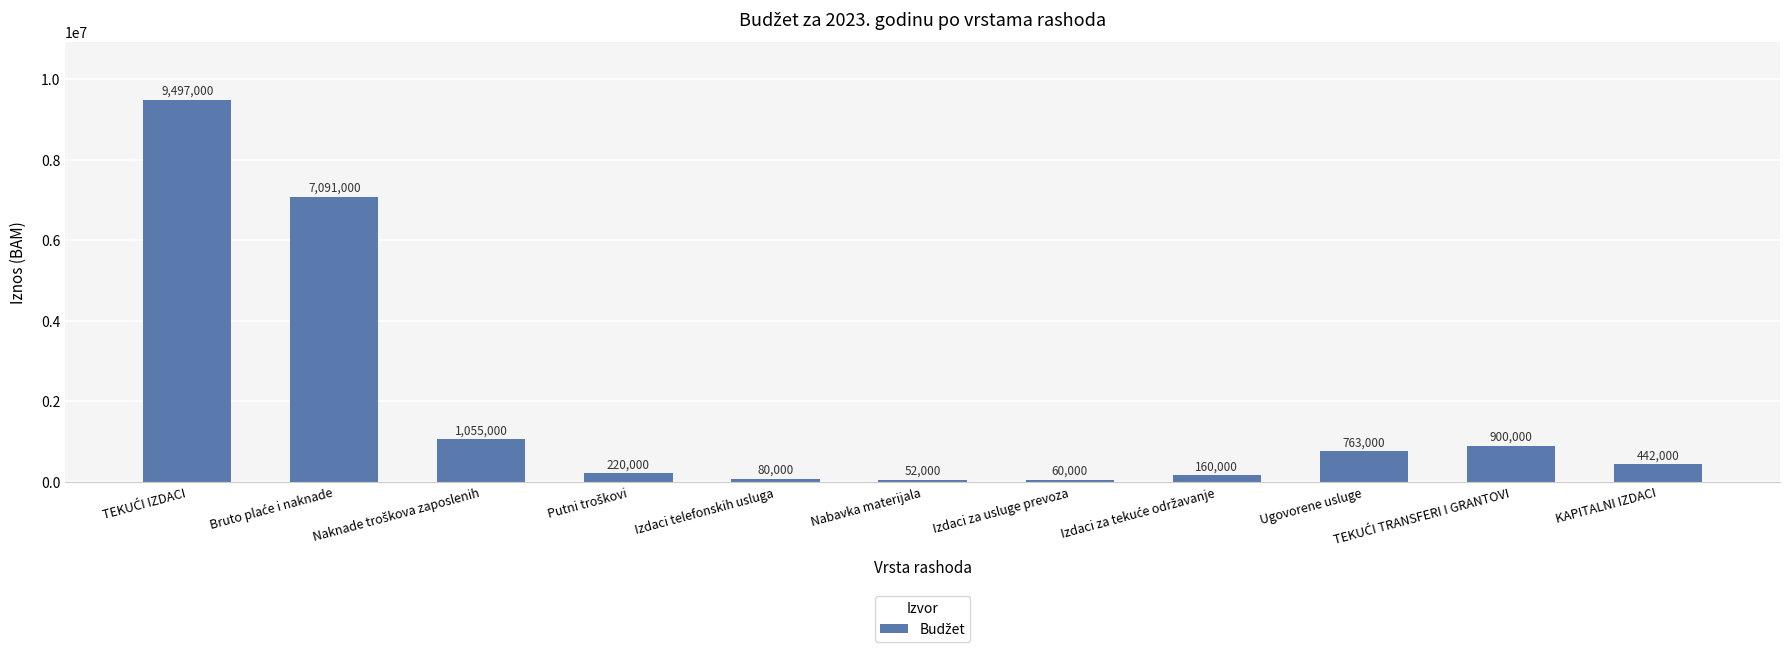

How many bars are there in total?

11